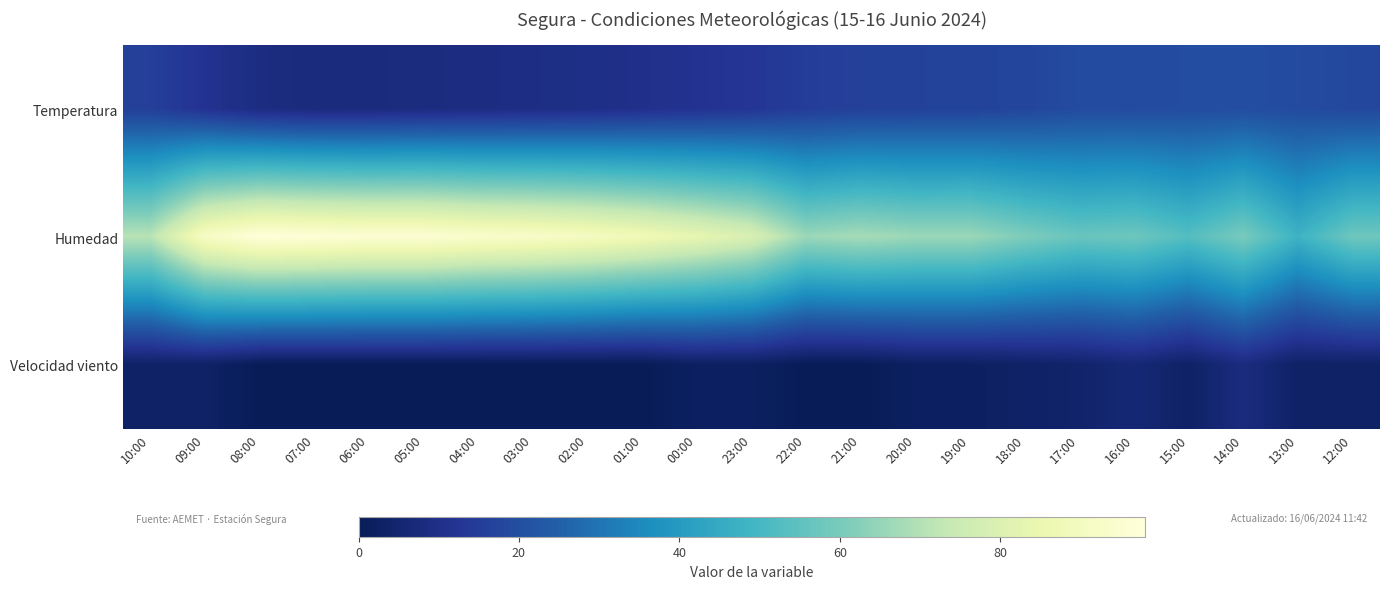

At how many categories does at least one series exceed 18?

23